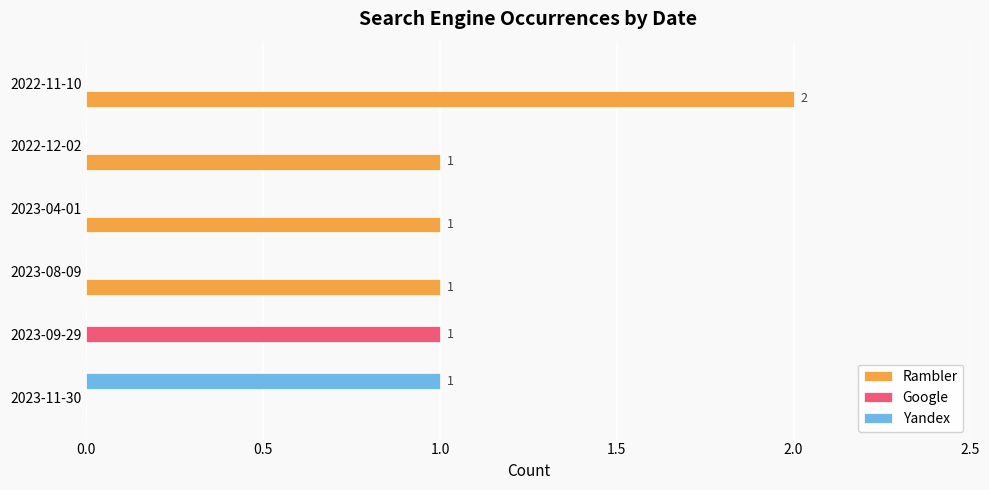

At which category is the sum across all series the highest?

2022-11-10